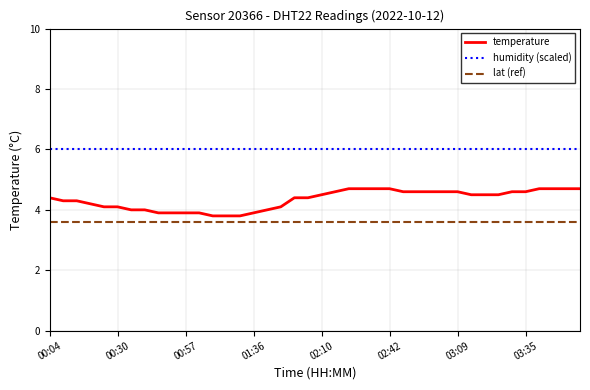

How many distinct data groups are displayed?

3